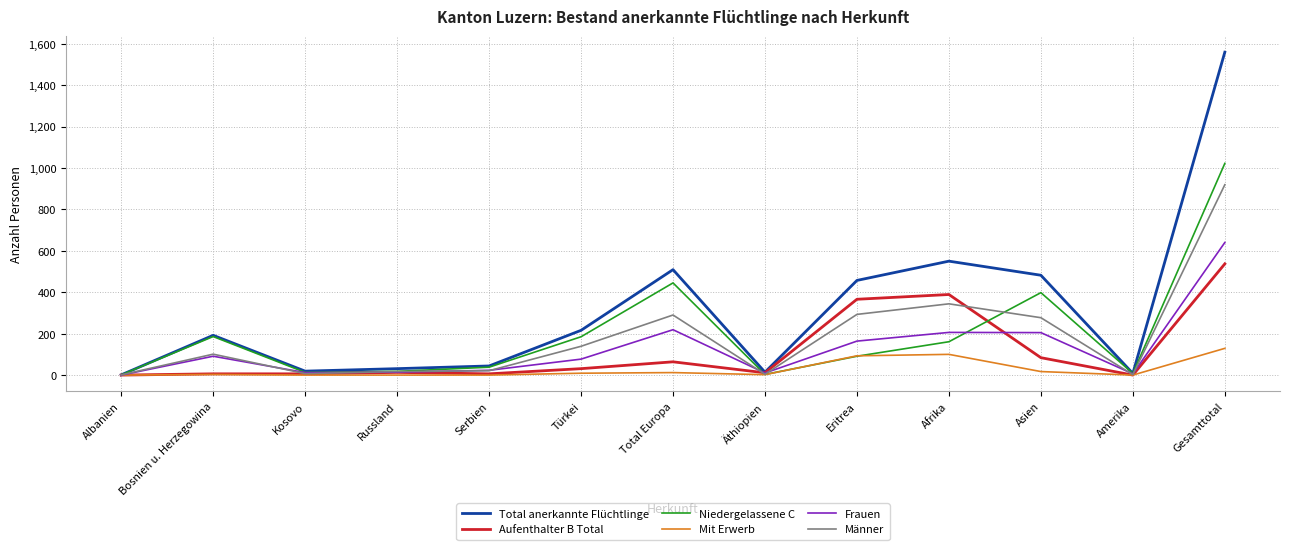

Is this an area chart (filled region under the line)?

No